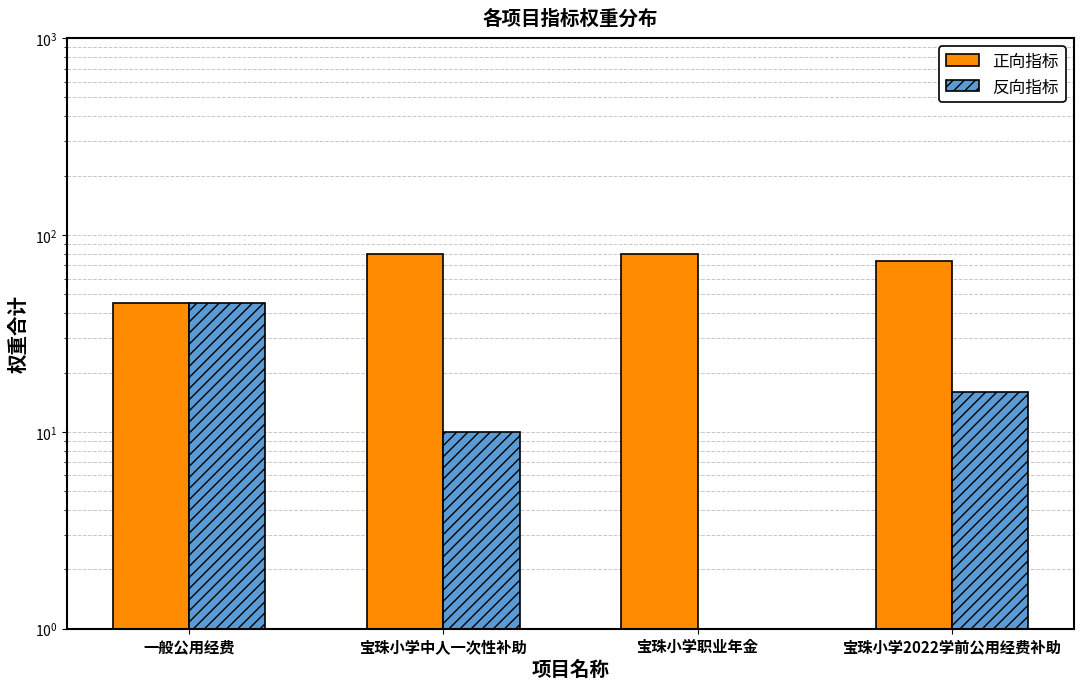

What is the label of the 2nd bar from the left?

宝珠小学中人一次性补助